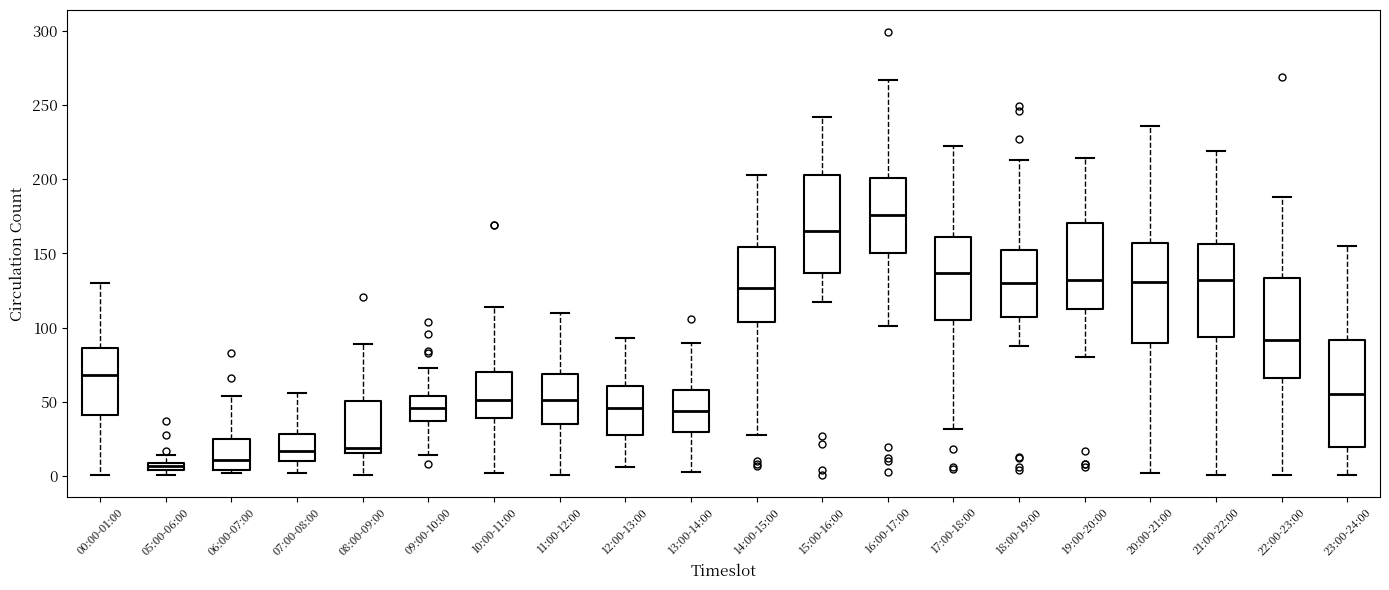

Where does the upper whisker of the box for 00:00-01:00 end on the y-axis? The values are not printed on the chart, so give them approximately, as read against the axis.

130